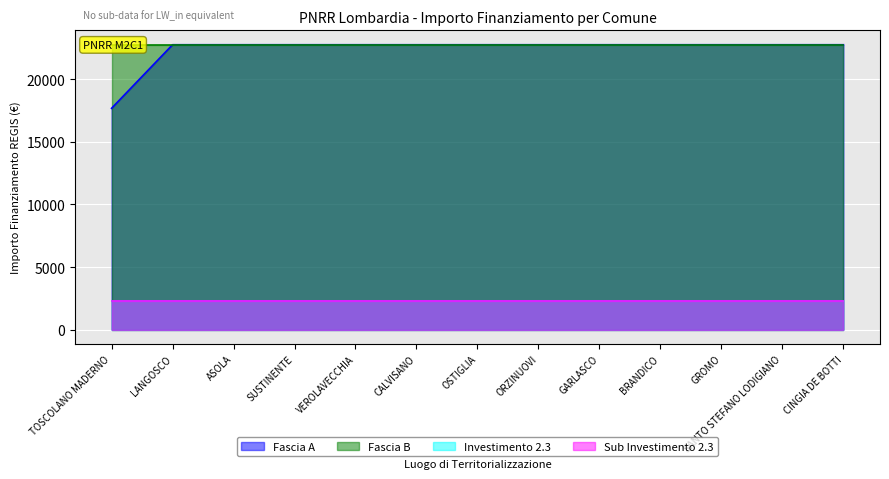

Between VEROLAVECCHIA and CINGIA DE BOTTI, which is larger?

VEROLAVECCHIA